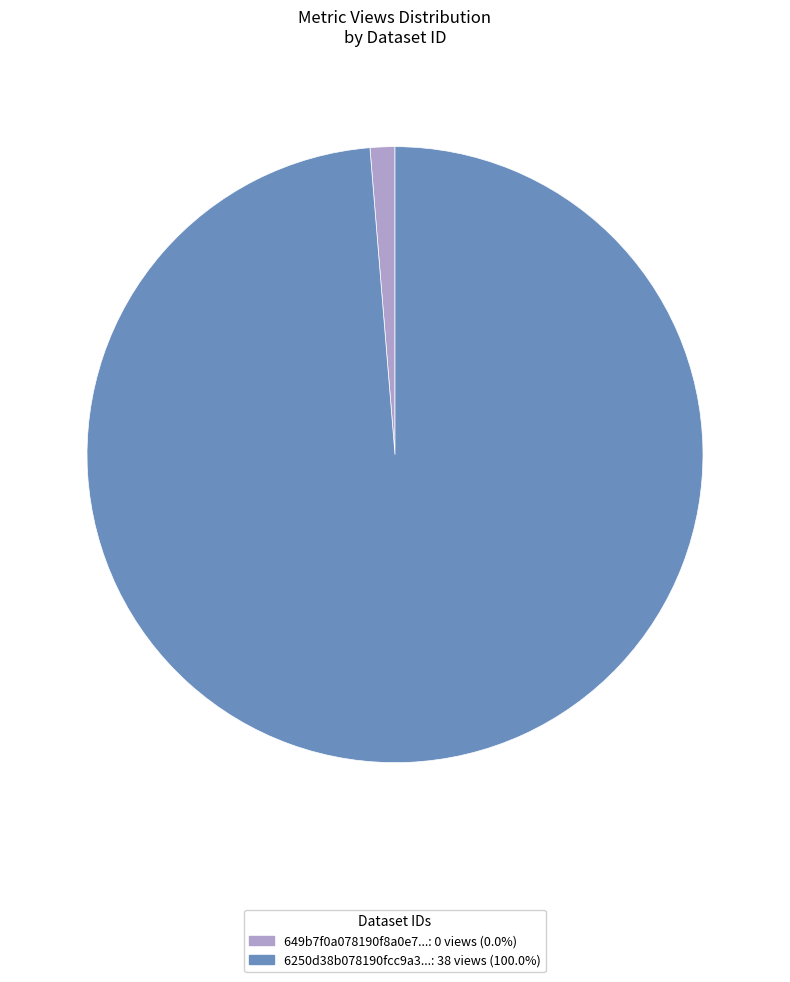

Count the number of slices in the pie.

2